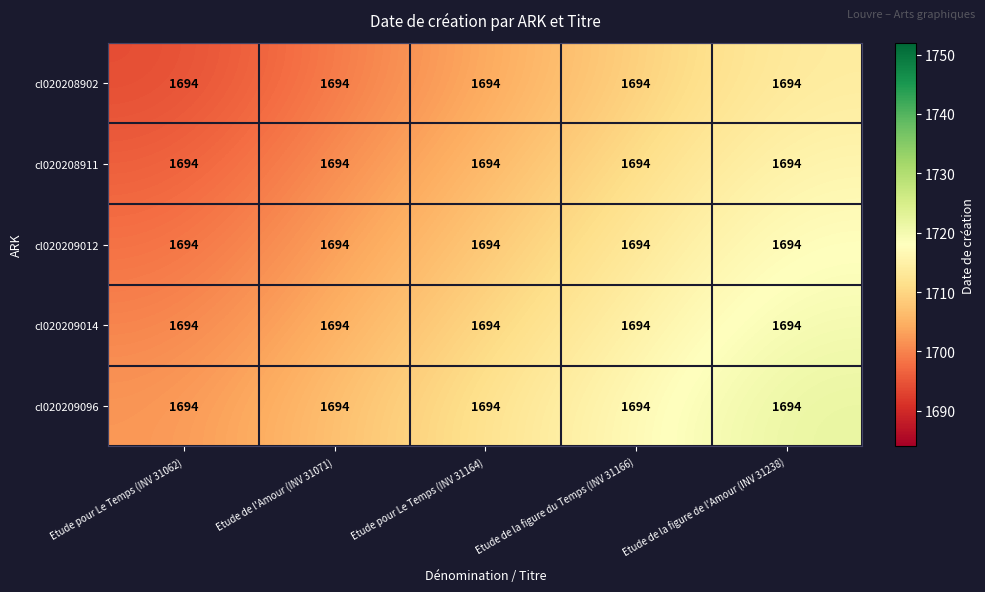

At which category is the sum across all series the highest?

Etude de la figure de l'Amour (INV 31238)